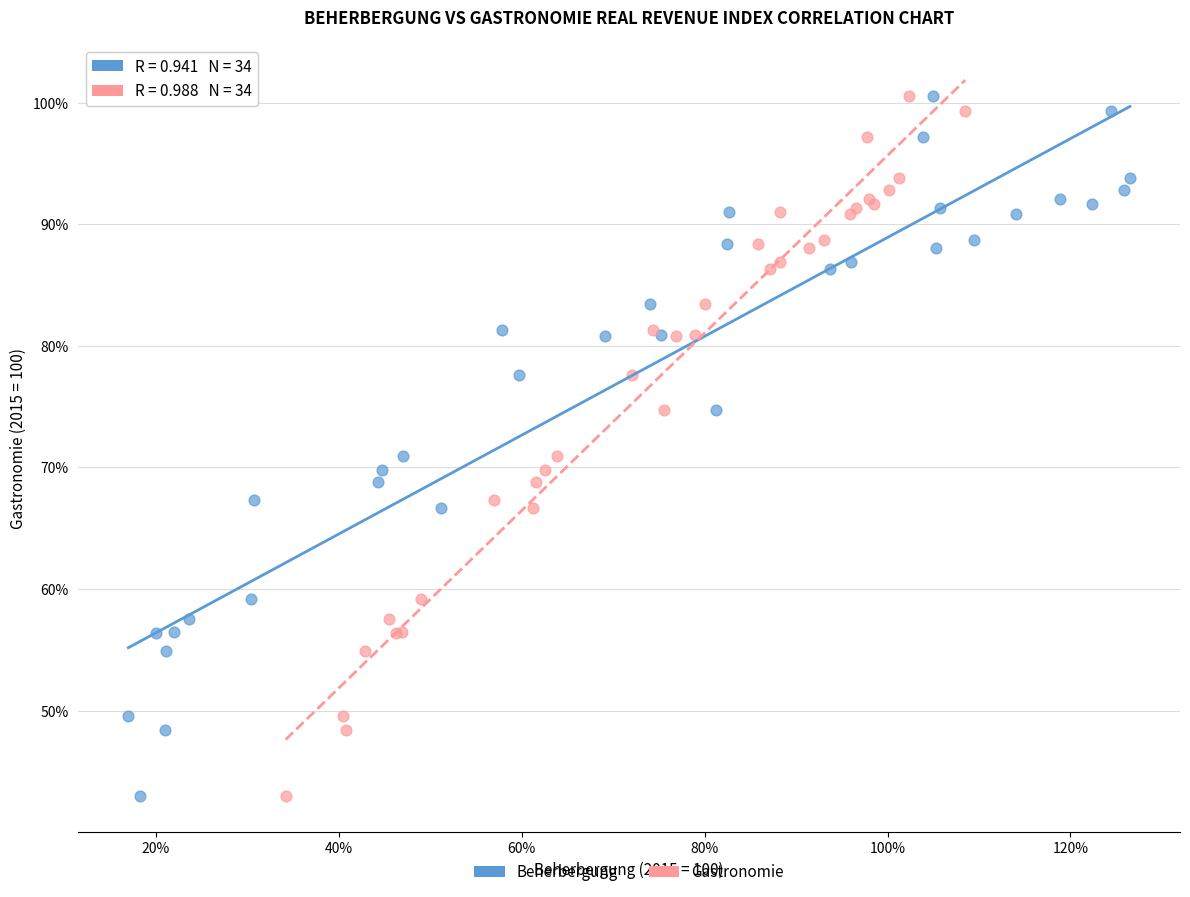

What are all the series names shown in the legend?

Beherbergung, Gastronomie